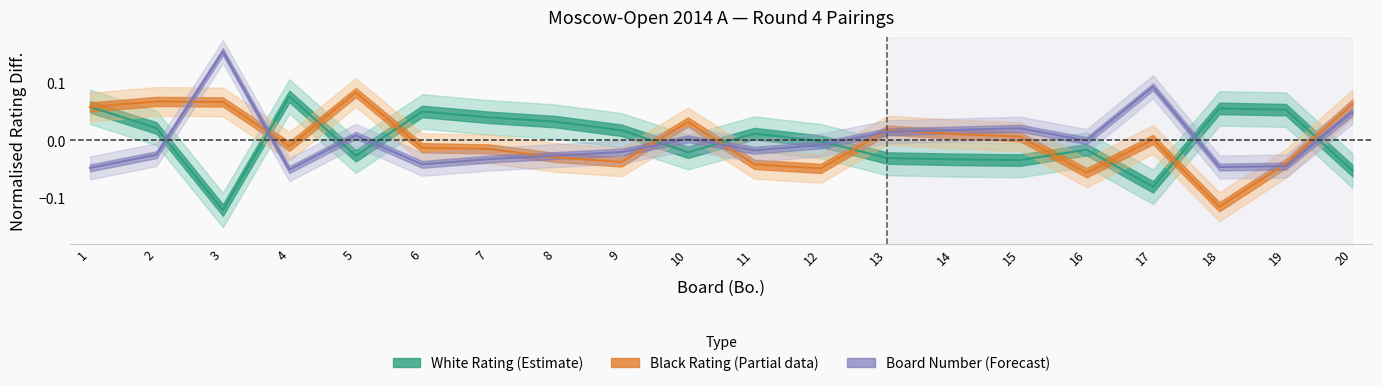

True or false: Bo_num and Black_rating cross at least once.

True